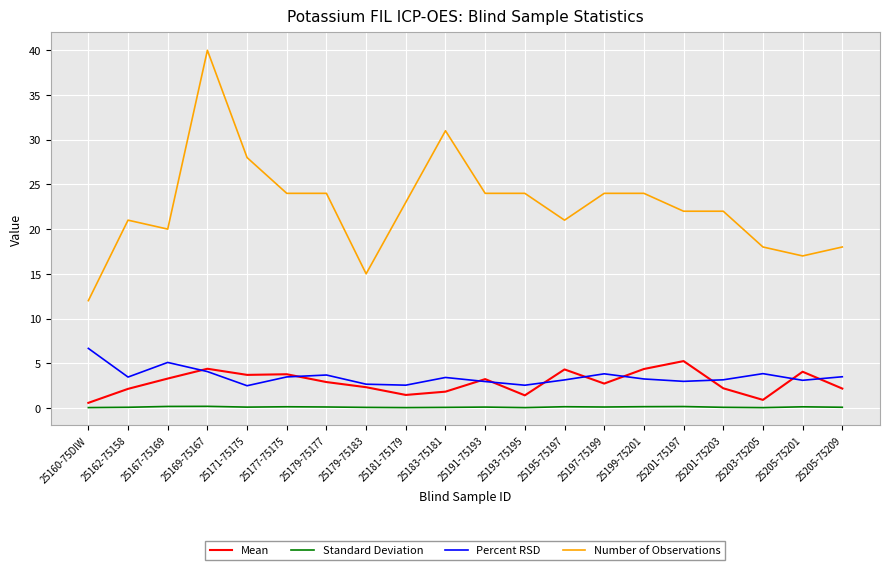

Is it true that Percent RSD equals 3.5 at 25177-75175?

True